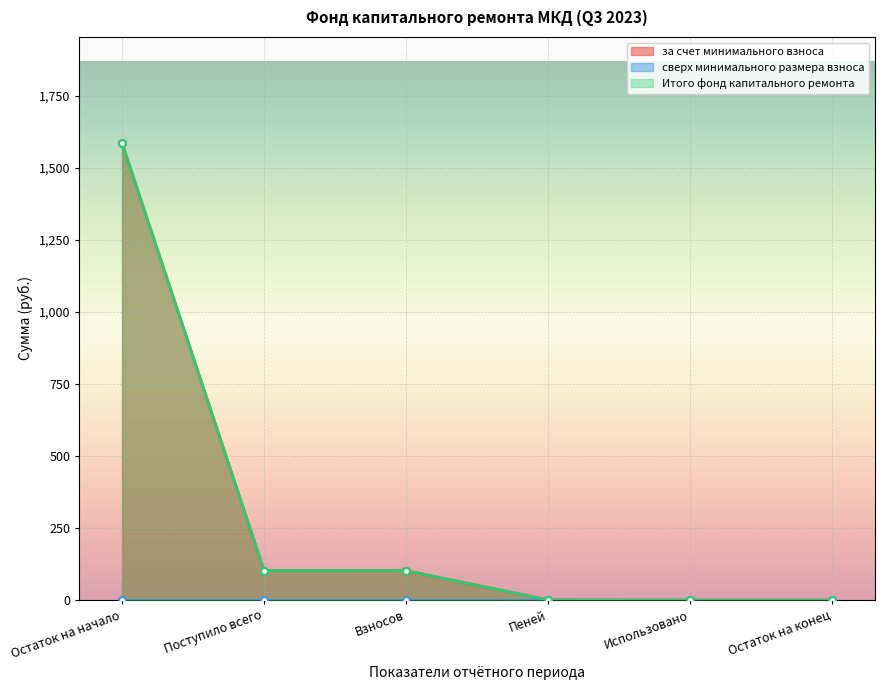

True or false: за счет минимального взноса has more than 0 interior local peaks.

False